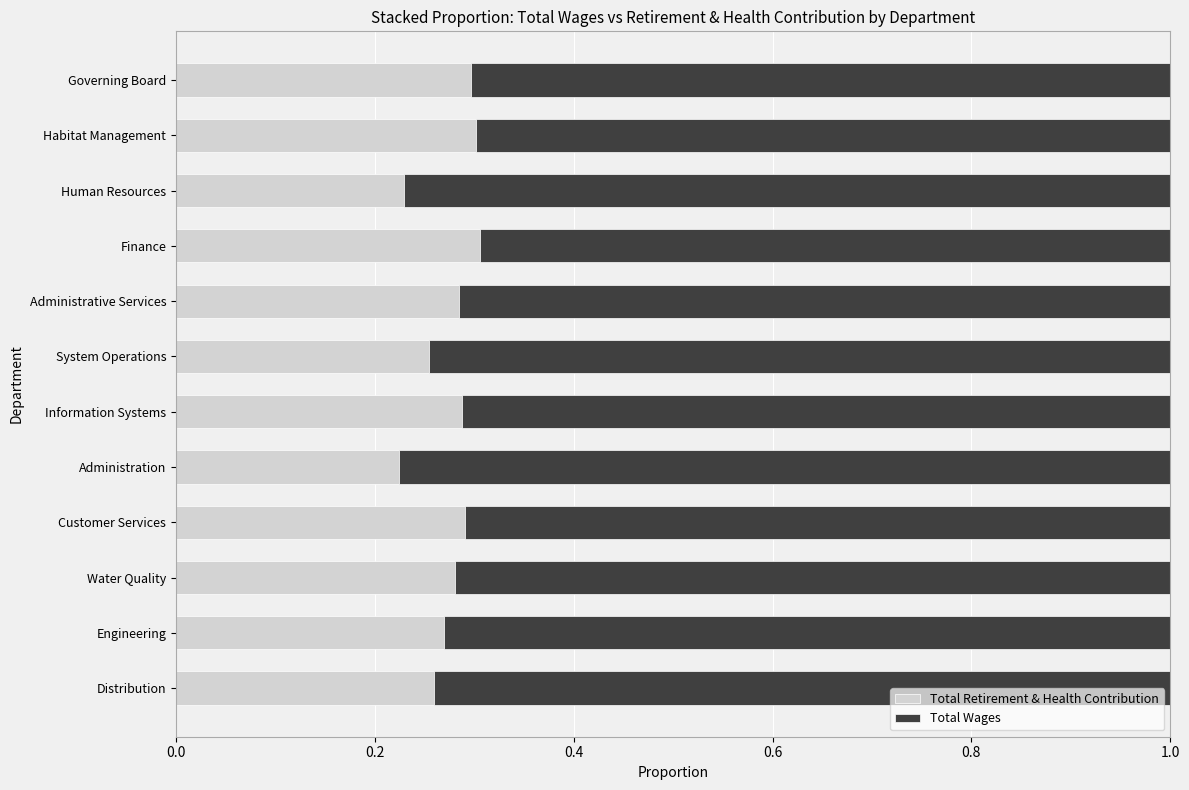

Count the Total Retirement & Health Contribution values in the range 0 to 1.

12